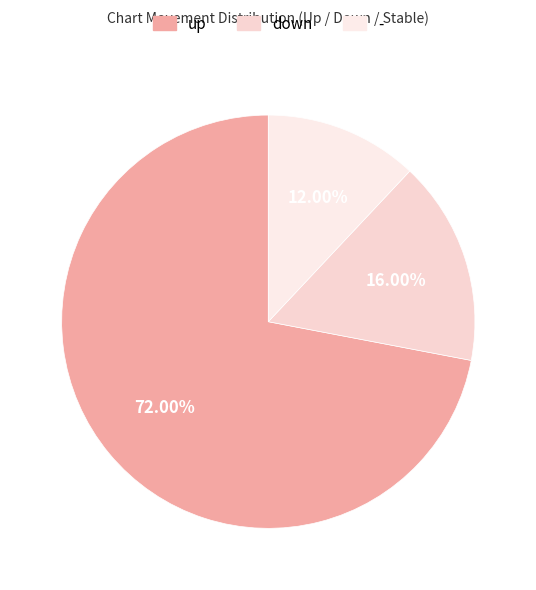

What is the ratio of the value at up to the value at -?

6.0